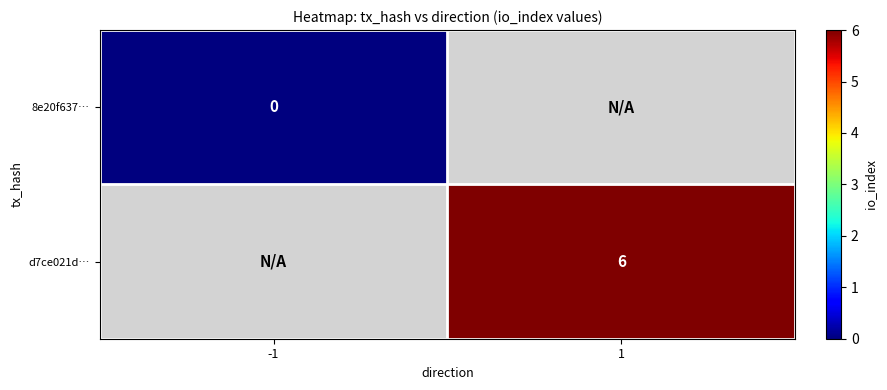

The d7ce021d… series shows 8 at 1. True or false?

False